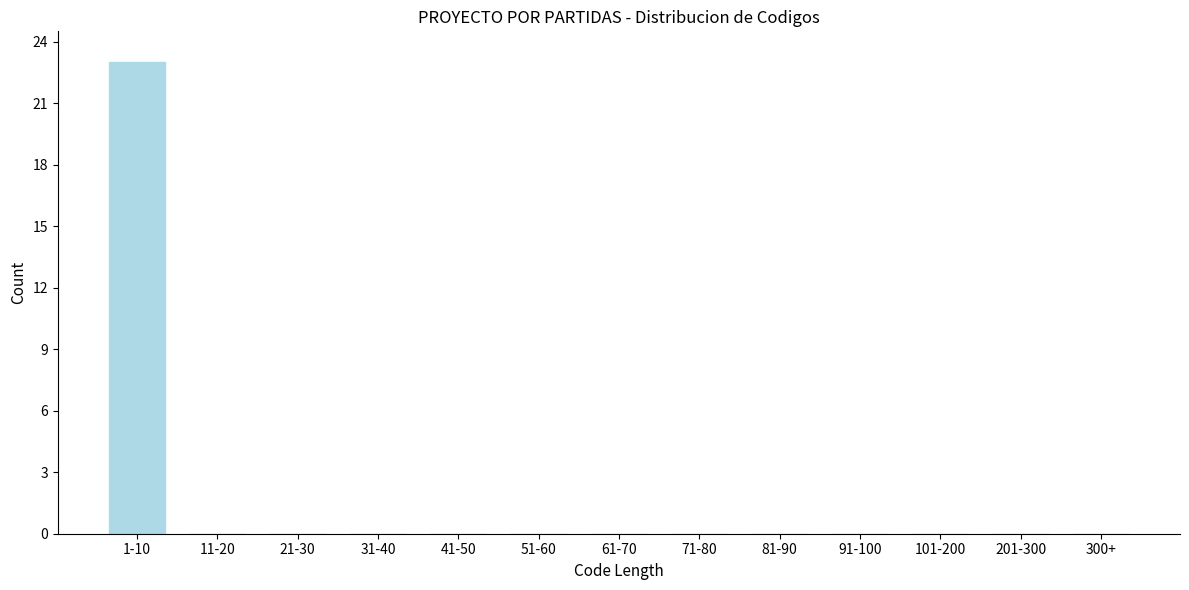

Reading left to right, list all the values displayed in this chart.

1-10=23	11-20=0	21-30=0	31-40=0	41-50=0	51-60=0	61-70=0	71-80=0	81-90=0	91-100=0	101-200=0	201-300=0	300+=0